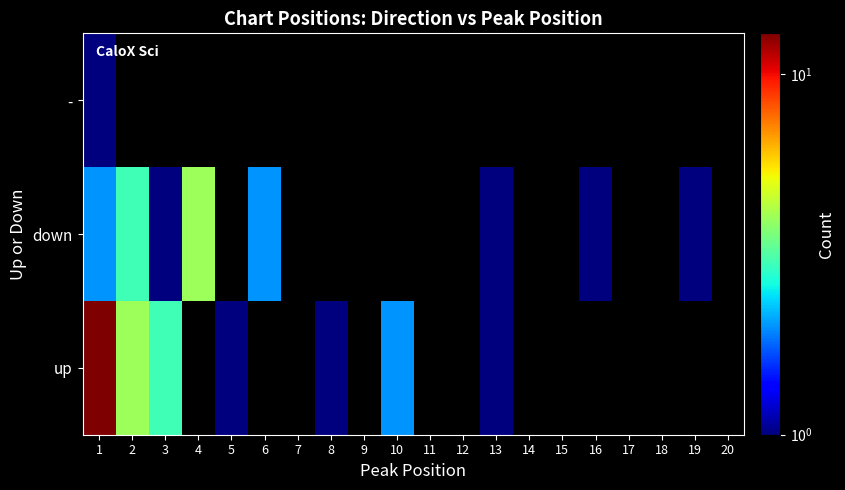

Reading right to left, transcribe all the data shown in this chart.

up: 20=0	19=0	18=0	17=0	16=0	15=0	14=0	13=1	12=0	11=0	10=2	9=0	8=1	7=0	6=0	5=1	4=0	3=3	2=4	1=13
down: 20=0	19=1	18=0	17=0	16=1	15=0	14=0	13=1	12=0	11=0	10=0	9=0	8=0	7=0	6=2	5=0	4=4	3=1	2=3	1=2
-: 20=0	19=0	18=0	17=0	16=0	15=0	14=0	13=0	12=0	11=0	10=0	9=0	8=0	7=0	6=0	5=0	4=0	3=0	2=0	1=1